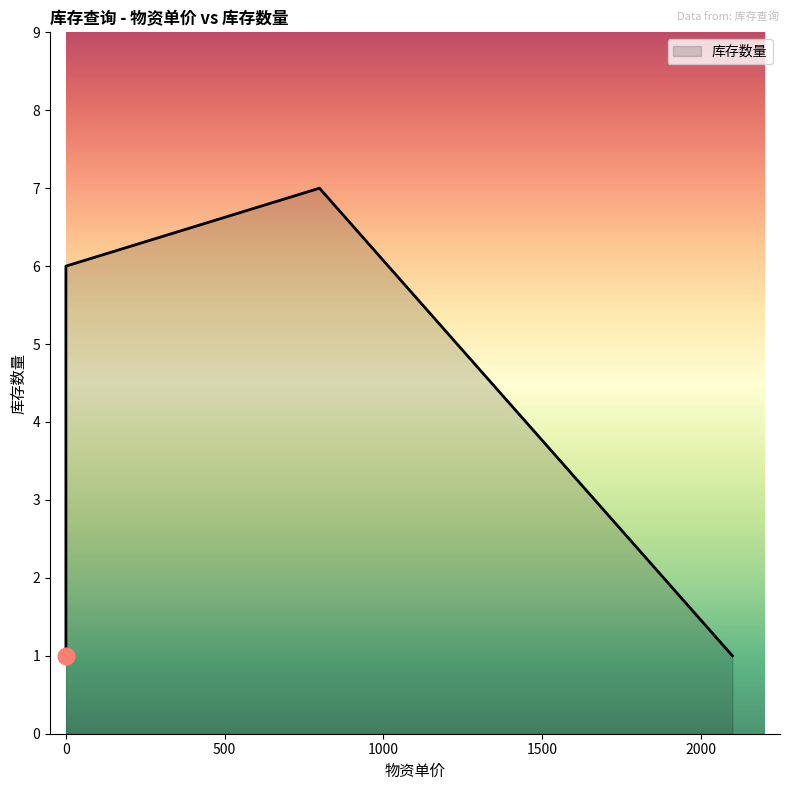

Is it true that the value at 国窖1573 is 1?

False